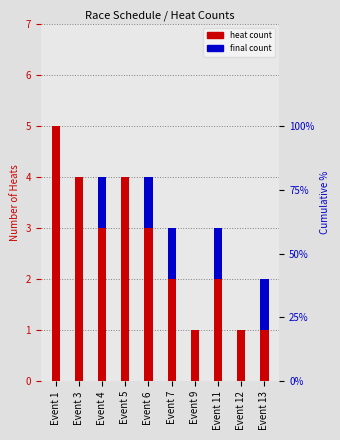

What are all the series names shown in the legend?

heat count, final count